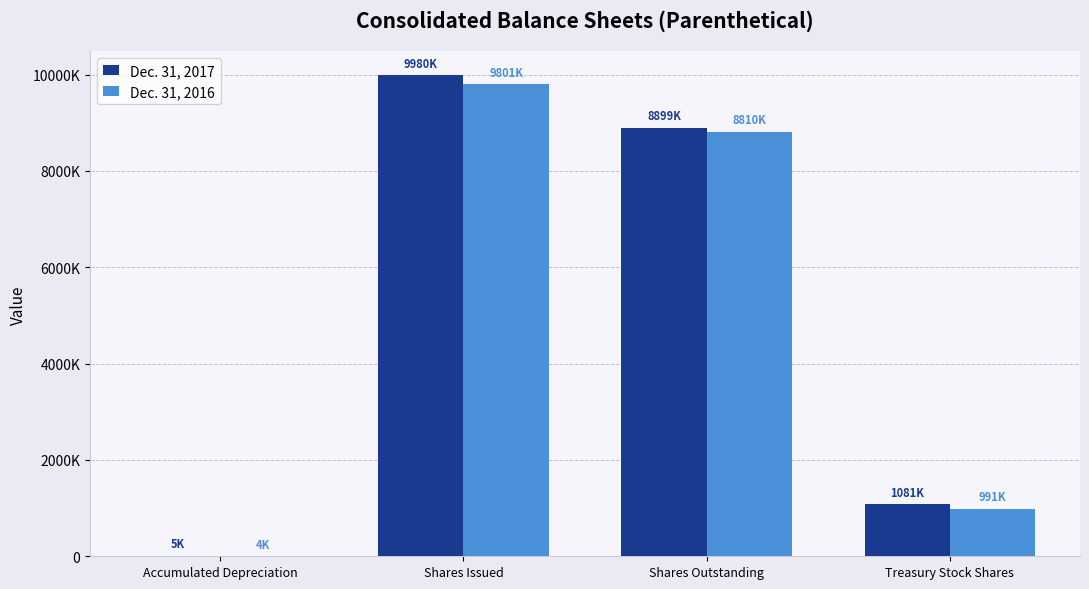

What are all the series names shown in the legend?

Dec. 31, 2017, Dec. 31, 2016